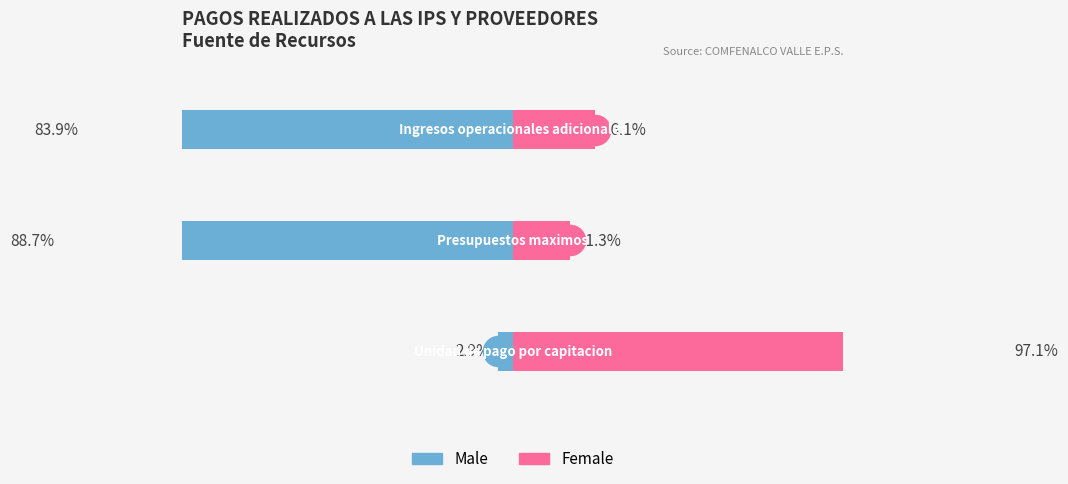

Is it true that Male equals -2.9 at 0?

True